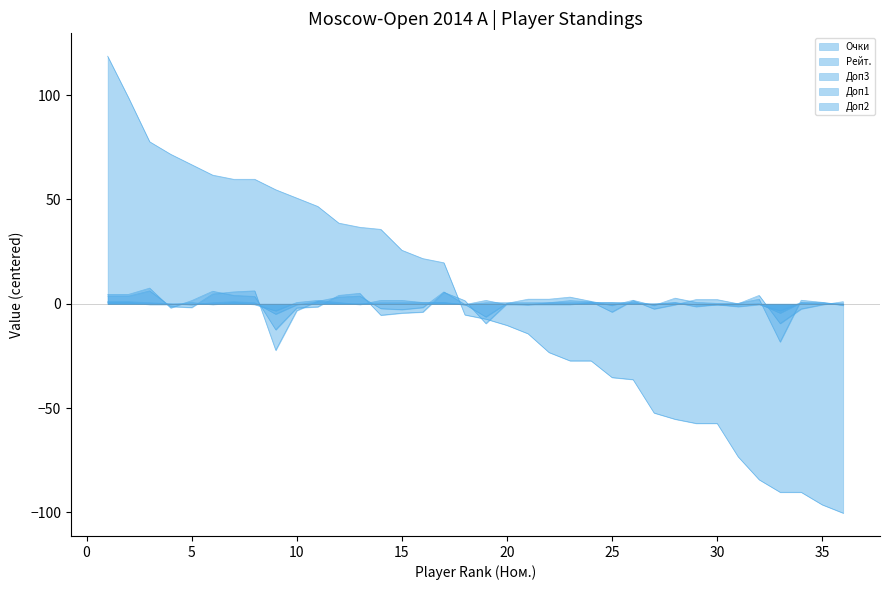

Reading left to right, extract all data points from this chart.

Очки: 1=1.0	2=1.0	3=0.5	4=0.0	5=-0.5	6=0.5	7=1.0	8=0.5	9=-5.0	10=-0.5	11=1.0	12=0.0	13=0.0	14=0.5	15=0.5	16=0.5	17=0.5	18=-0.5	19=0.5	20=0.5	21=0.5	22=0.5	23=0.5	24=0.5	25=0.5	26=0.0	27=0.0	28=0.5	29=-0.5	30=-0.5	31=-0.5	32=0.0	33=-4.5	34=0.5	35=0.0	36=0.0
Рейт.: 1=118.7	2=98.7	3=77.7	4=71.7	5=66.7	6=61.7	7=59.7	8=59.7	9=54.7	10=50.7	11=46.7	12=38.7	13=36.7	14=35.7	15=25.7	16=21.7	17=19.7	18=-5.3	19=-7.3	20=-10.3	21=-14.3	22=-23.3	23=-27.3	24=-27.3	25=-35.3	26=-36.3	27=-52.3	28=-55.3	29=-57.3	30=-57.3	31=-73.3	32=-84.3	33=-90.3	34=-90.3	35=-96.3	36=-100.3
Доп3: 1=3.7	2=3.7	3=6.2	4=-1.3	5=-1.8	6=4.7	7=5.7	8=6.2	9=-22.3	10=-3.3	11=1.2	12=3.2	13=3.7	14=-2.3	15=-2.8	16=-1.8	17=5.7	18=-0.3	19=-6.3	20=0.2	21=2.2	22=2.2	23=3.2	24=1.2	25=-0.8	26=1.7	27=-0.8	28=2.7	29=0.7	30=0.2	31=0.2	32=2.2	33=-18.3	34=1.7	35=0.7	36=-0.8
Доп1: 1=4.5	2=4.5	3=7.5	4=-2.0	5=1.5	6=6.0	7=4.0	8=3.5	9=-12.5	10=-2.0	11=-1.5	12=4.0	13=5.0	14=-5.5	15=-4.5	16=-4.0	17=5.5	18=1.5	19=-9.5	20=0.0	21=-0.5	22=0.5	23=1.5	24=1.0	25=-4.0	26=1.5	27=-2.5	28=-0.5	29=2.0	30=2.0	31=0.0	32=4.0	33=-9.5	34=-2.5	35=-0.5	36=1.0
Доп2: 1=0.6	2=0.6	3=-0.4	4=-0.4	5=0.6	6=-0.4	7=0.6	8=-0.4	9=-3.4	10=0.6	11=1.6	12=0.6	13=-0.4	14=1.6	15=1.6	16=0.6	17=0.6	18=-0.4	19=1.6	20=-0.4	21=-0.4	22=-0.4	23=-0.4	24=0.6	25=0.6	26=0.6	27=-0.4	28=0.6	29=-1.4	30=-0.4	31=-1.4	32=-0.4	33=-3.4	34=0.6	35=0.6	36=-0.4